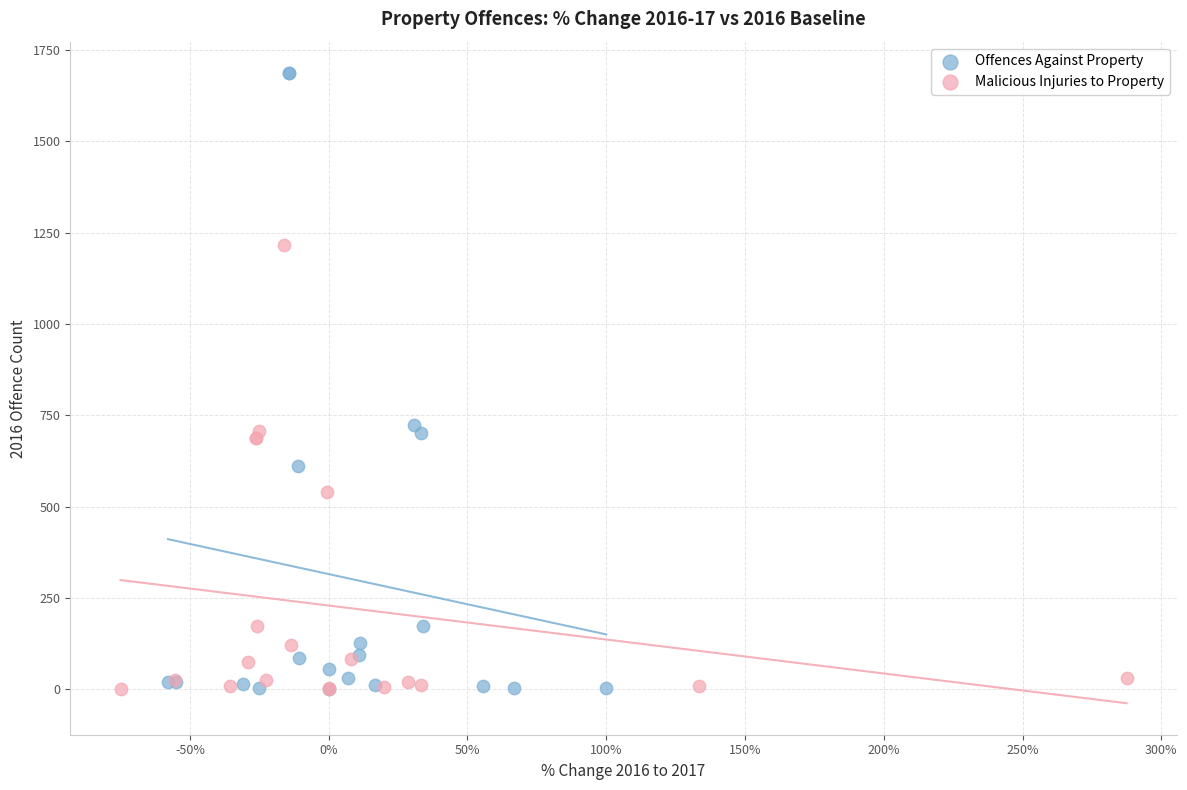

Which series reaches the maximum Y coordinate?

Offences Against Property